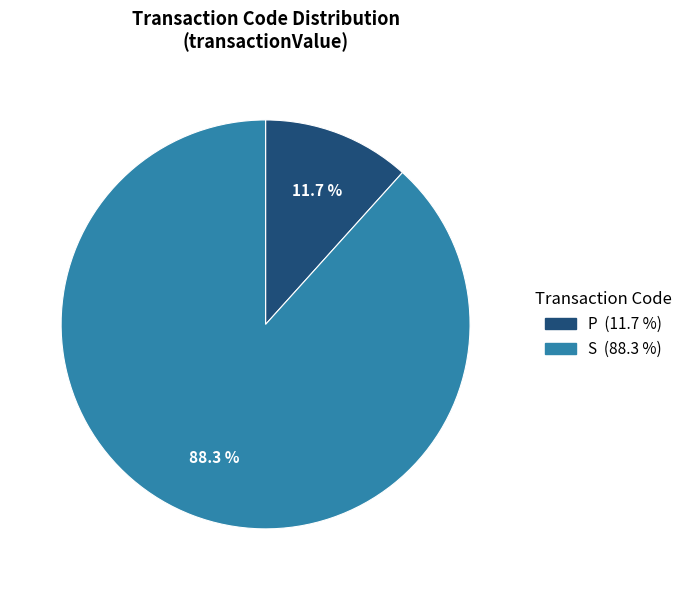

Between S and P, which is larger?

S